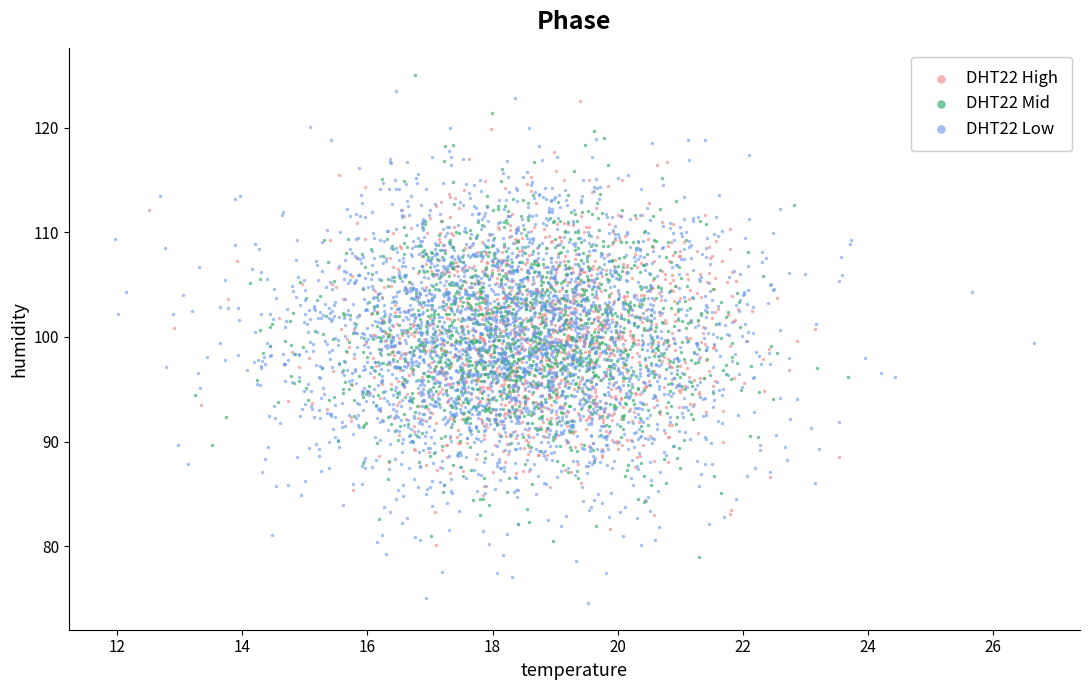

Which series contains the lowest Y value?

DHT22 Low